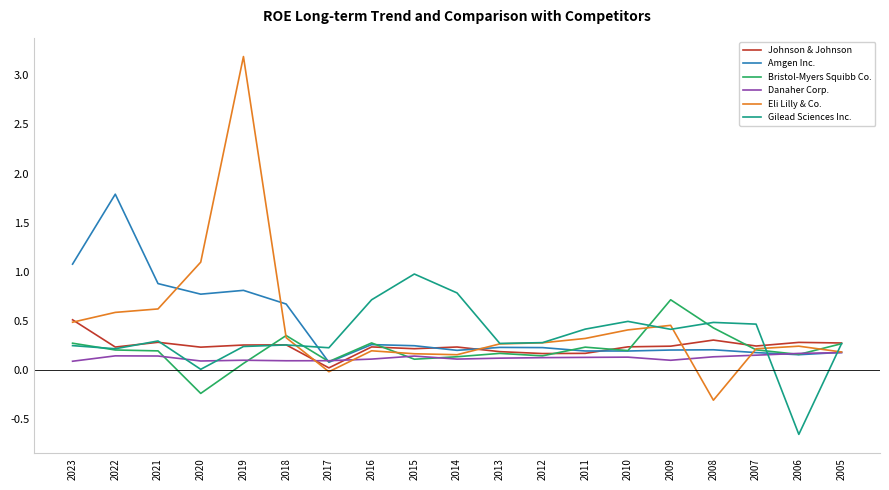

Which series changed the most between 2006 and 2005?

Gilead Sciences Inc.